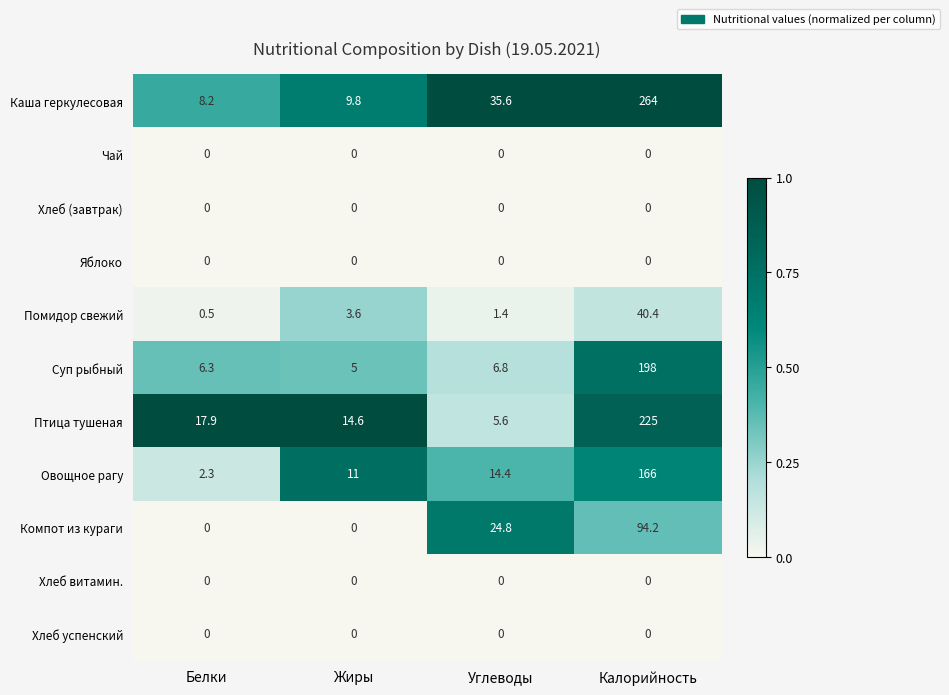

What is the maximum value shown in the chart?

264.0